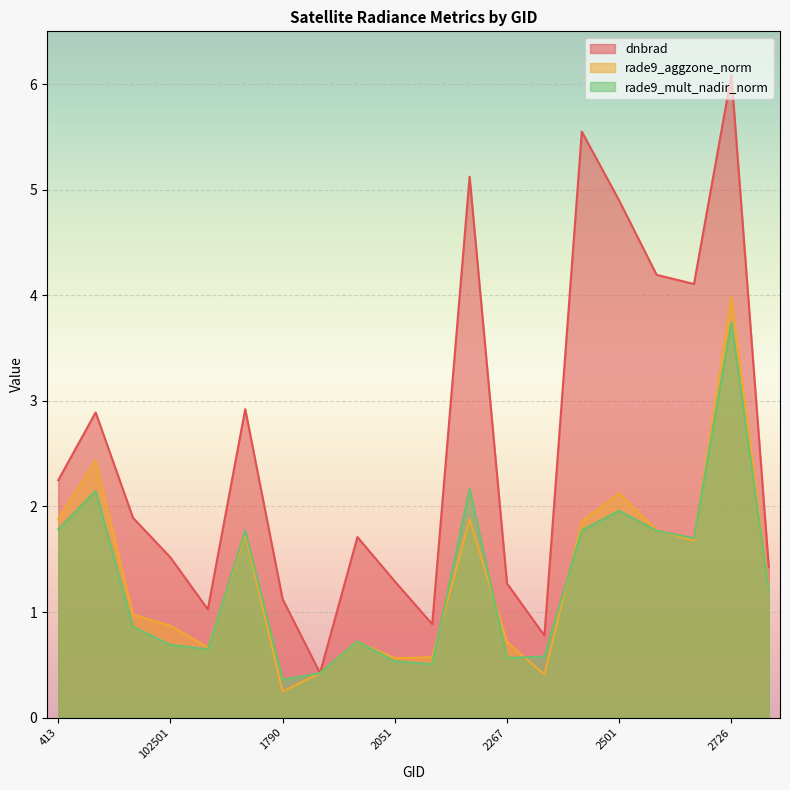

True or false: dnbrad has a value of 1.4 at 2753.

True